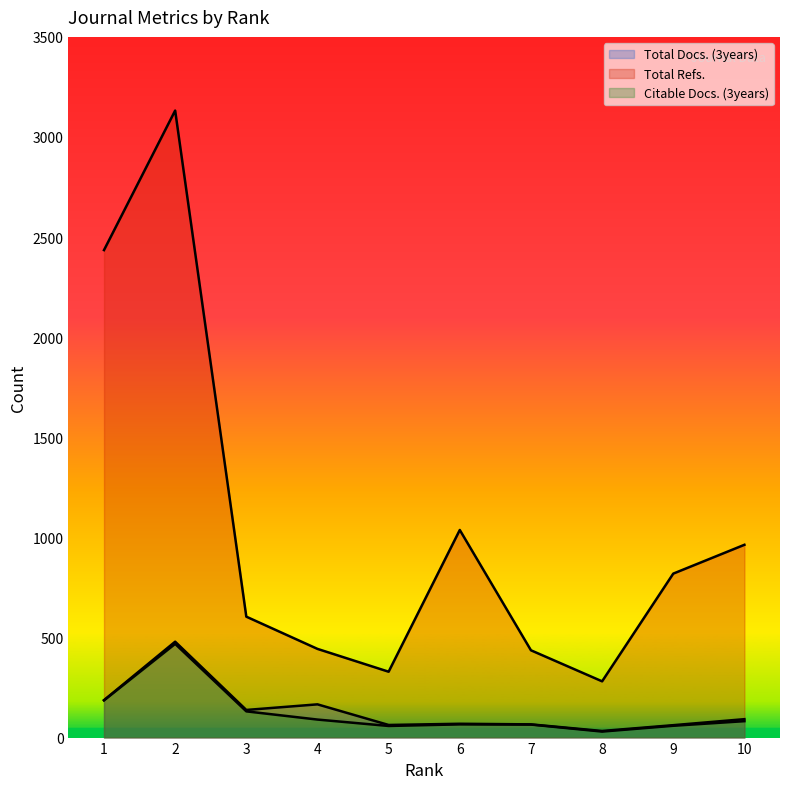

How many interior local peaks does the Citable Docs. (3years) series have?

2